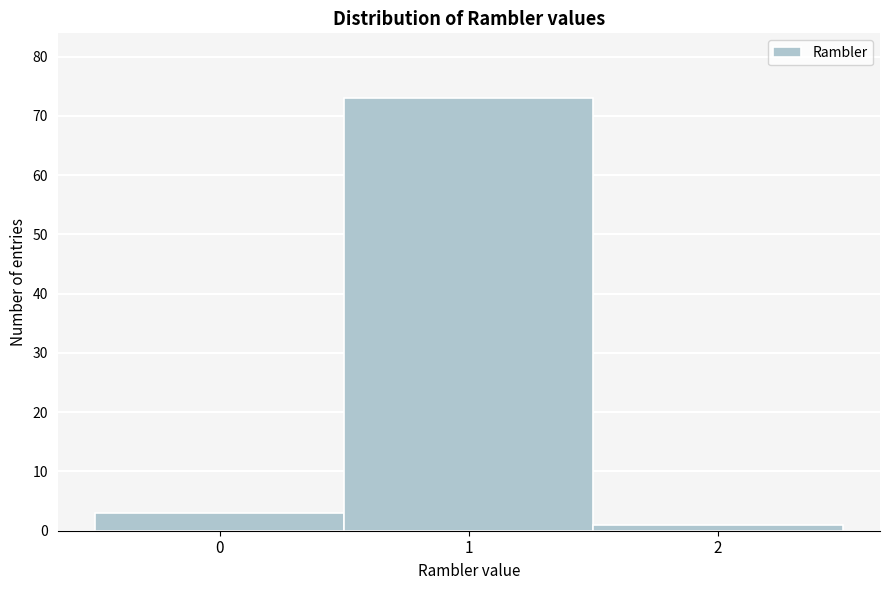

How tall is the bar that spans -0.5 to 0.5 on the x-axis? The values are not printed on the chart, so give them approximately, as read against the axis.

3